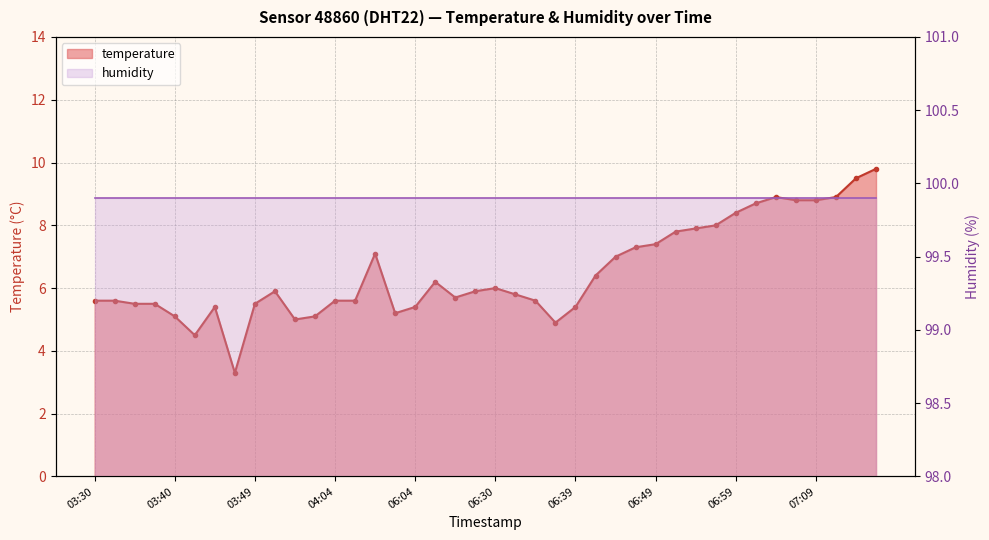

The value at 06:04 is 9.4. True or false?

False